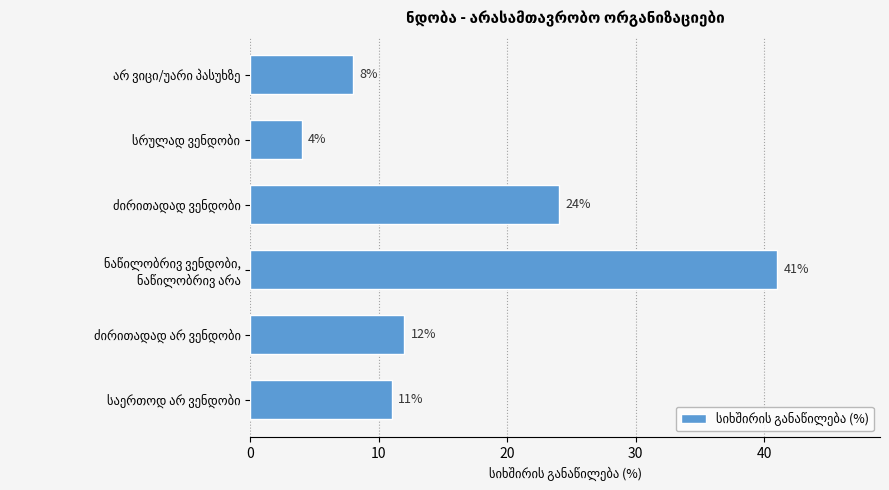

What is the difference between the maximum and minimum values?

37